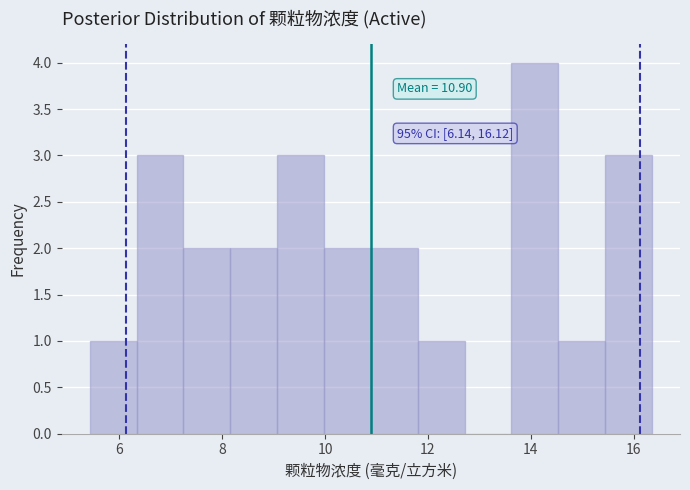

Which range on the x-axis has the tallest bar?

13.6 to 14.6